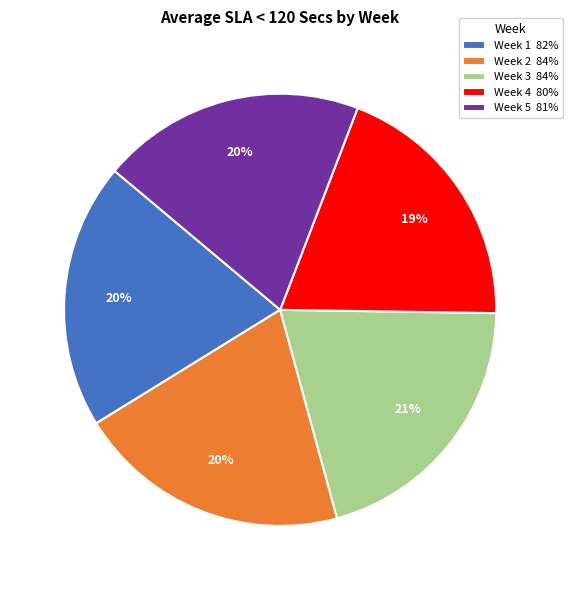

To the nearest percent, what portion does Week 1 82% represent?

20%